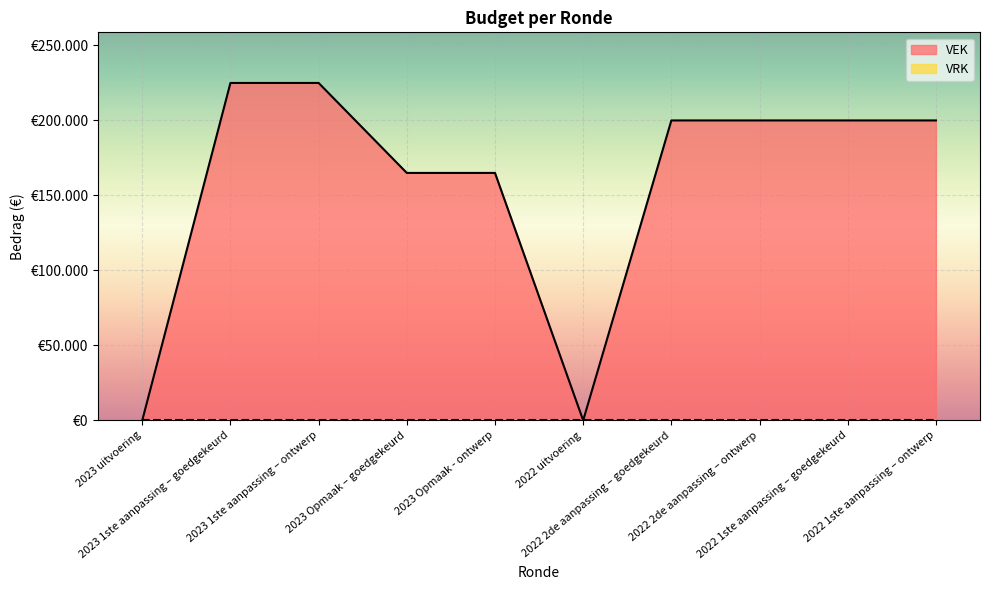

Reading left to right, extract all data points from this chart.

2023 uitvoering=0	2023 1ste aanpassing – goedgekeurd=225000	2023 1ste aanpassing – ontwerp=225000	2023 Opmaak – goedgekeurd=165000	2023 Opmaak - ontwerp=165000	2022 uitvoering=0	2022 2de aanpassing – goedgekeurd=200000	2022 2de aanpassing – ontwerp=200000	2022 1ste aanpassing – goedgekeurd=200000	2022 1ste aanpassing – ontwerp=200000